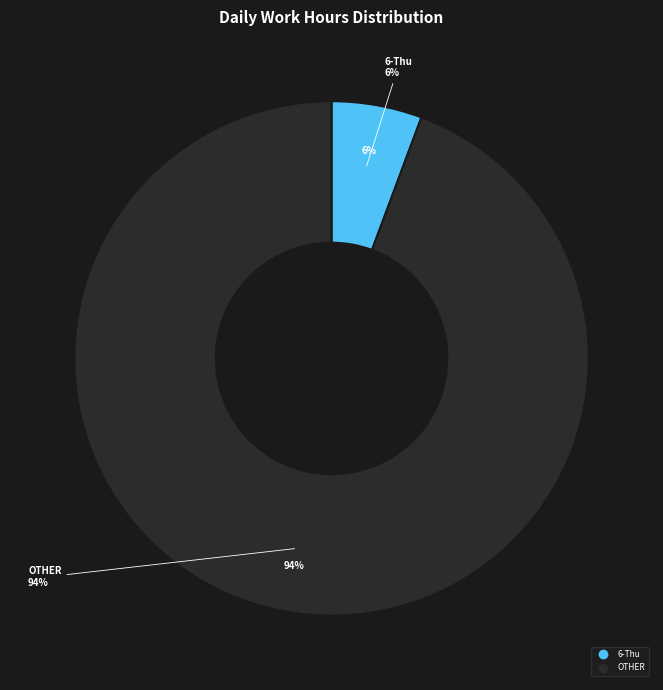

Is it true that 3-Mon is 19% of the pie?

False